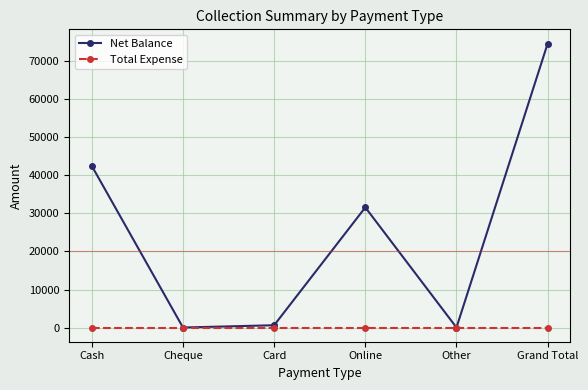

Which series has the largest range (max minus min)?

Net Balance